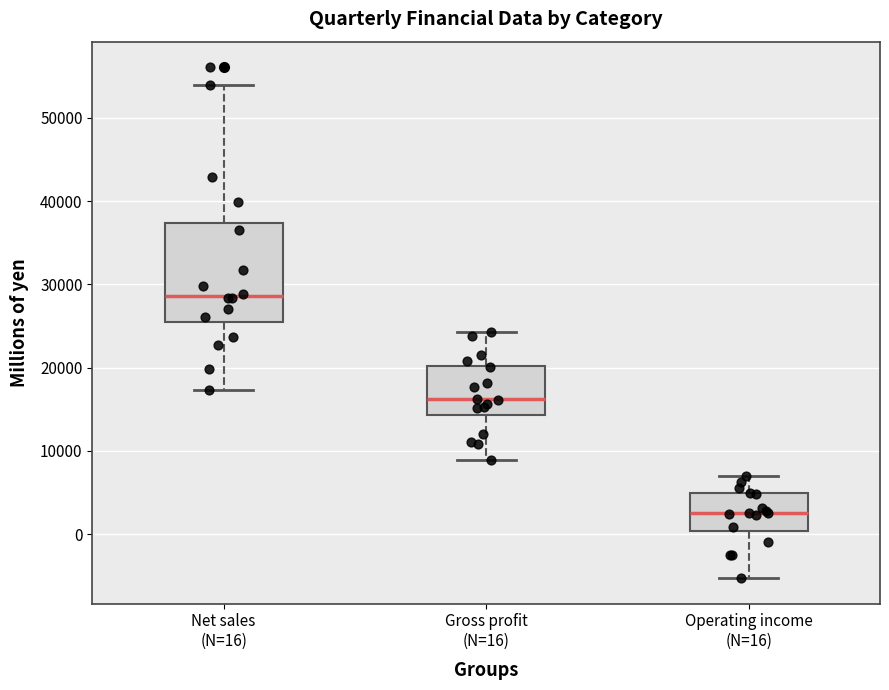

Reading left to right, transcribe this box plot: for each box, give where its median line is, the range the box spans, and where its two whiskers end, as read against the y-axis. The values are not printed on the chart, so give them approximately, as read against the axis.

Net sales (N=16): median 29000, box 25000 to 37000, whiskers 17000 to 54000
Gross profit (N=16): median 16000, box 14000 to 20000, whiskers 9000 to 24000
Operating income (N=16): median 3000, box 0 to 5000, whiskers -5000 to 7000